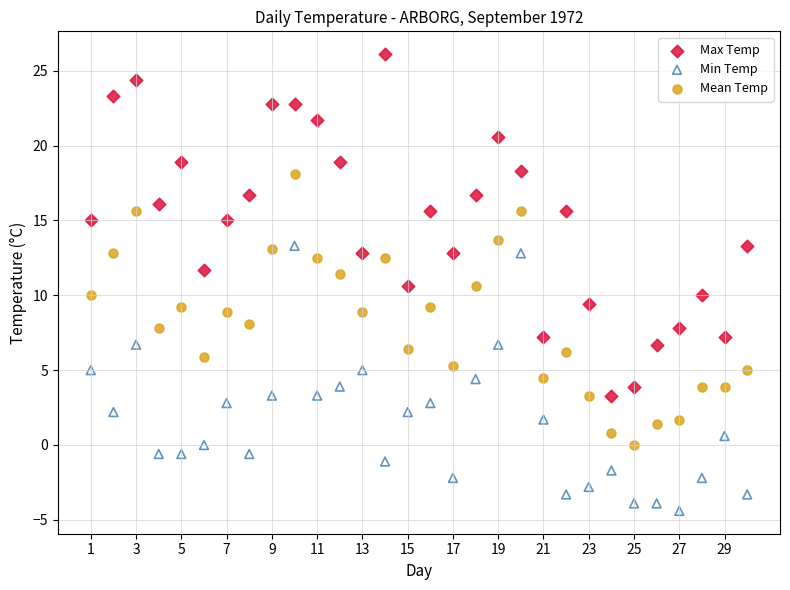

Across all data points, what is the range of X values (max minus min)?

29.0